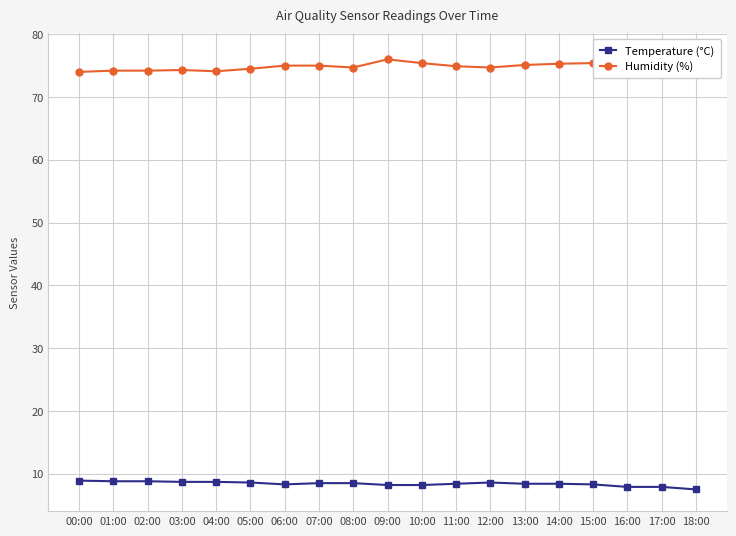

What is the label of the 15th point from the right?

04:00